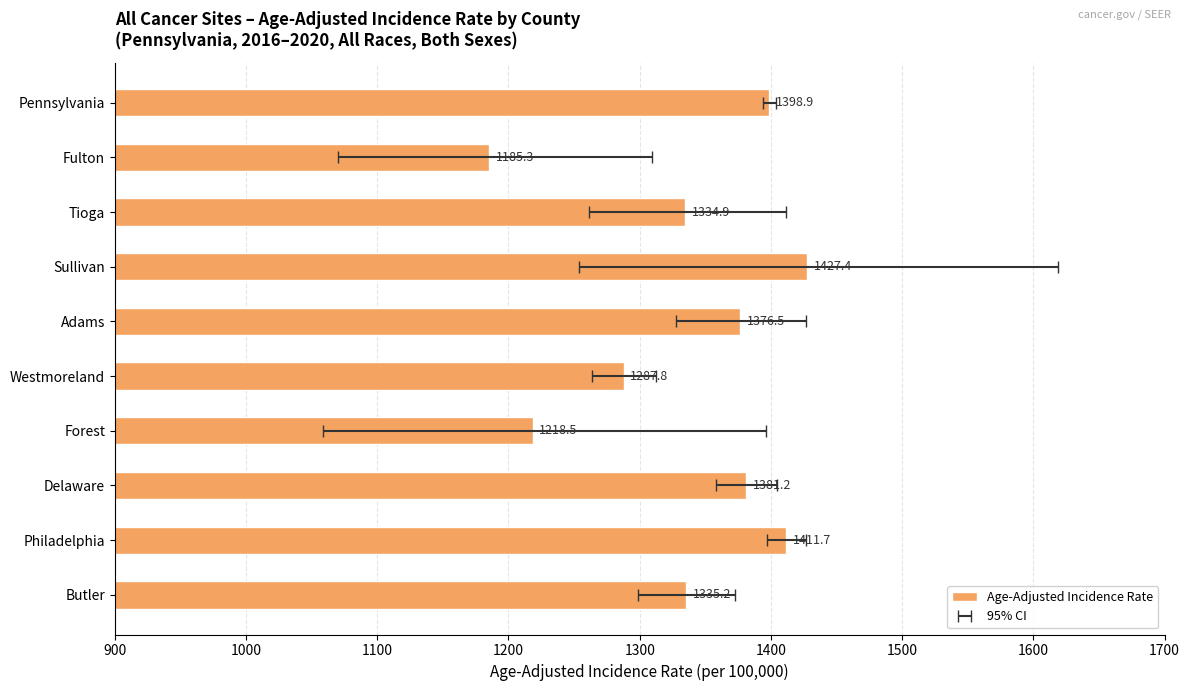

What is the minimum value shown in the chart?

1185.3